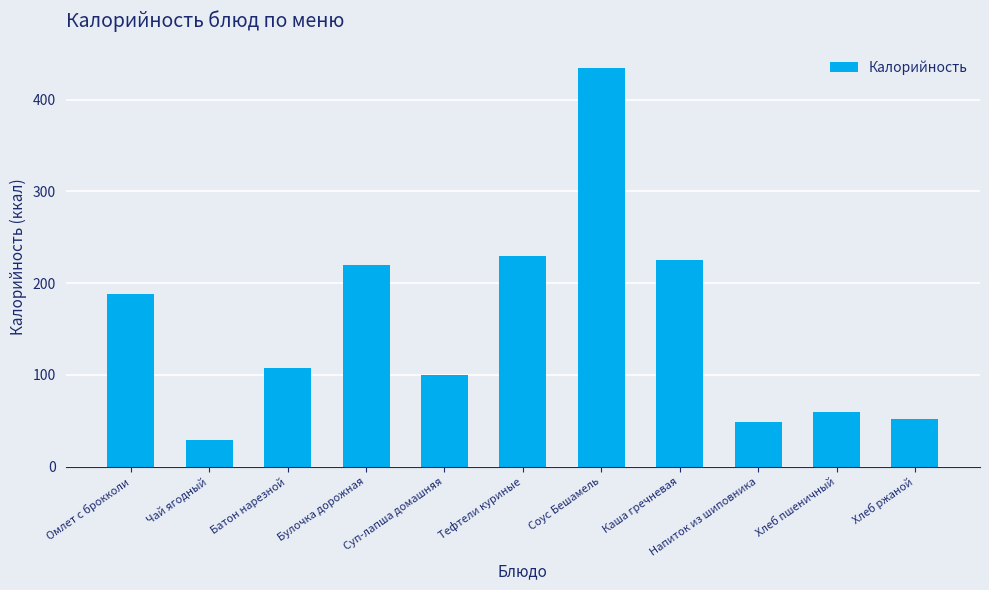

Which label corresponds to the smallest value in the chart?

Чай ягодный